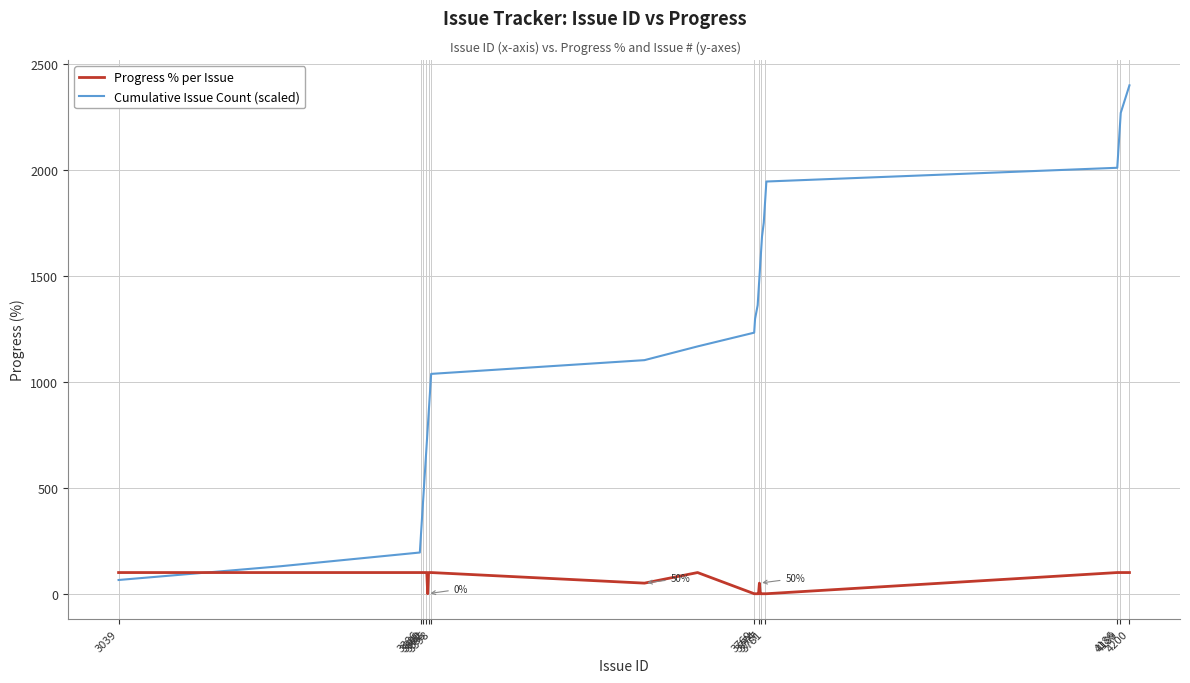

Which series has the largest total across all categories?

Cumulative Issue Count (scaled)